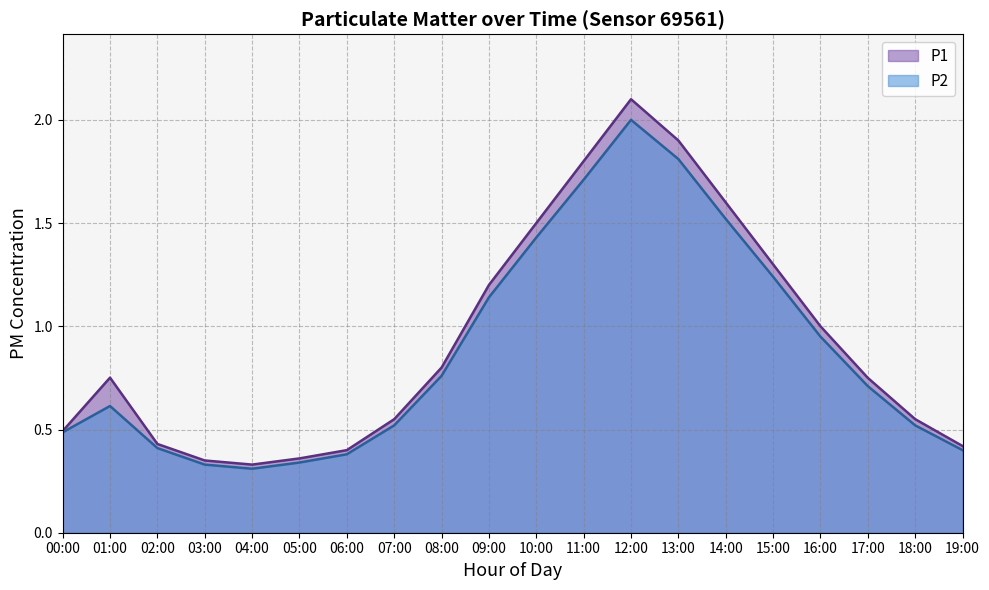

In P2, how many points are higher than both neighbors (excluding endpoints)?

2